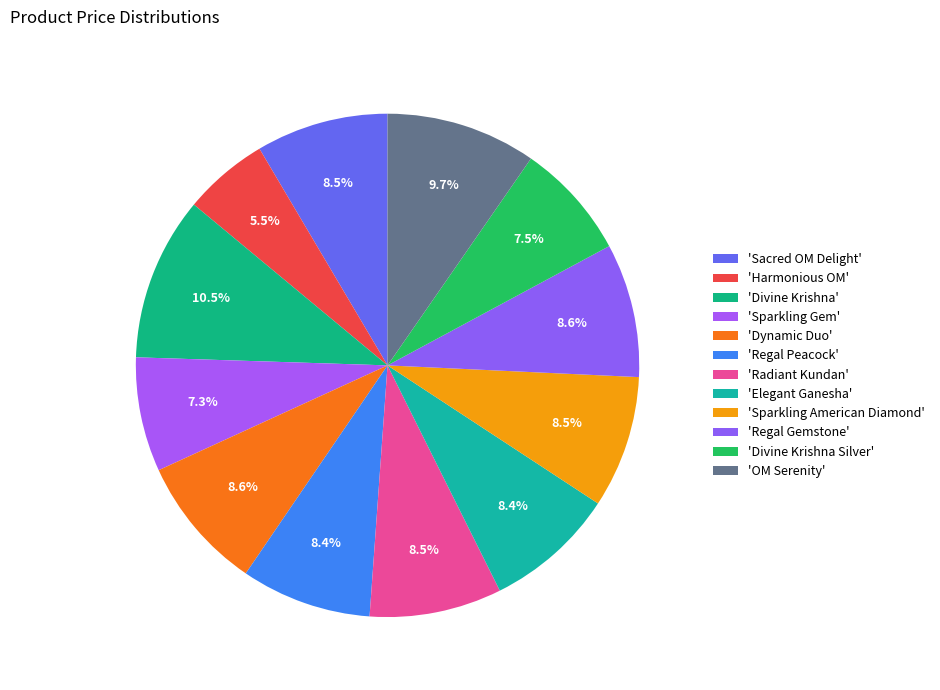

Count the number of slices in the pie.

12